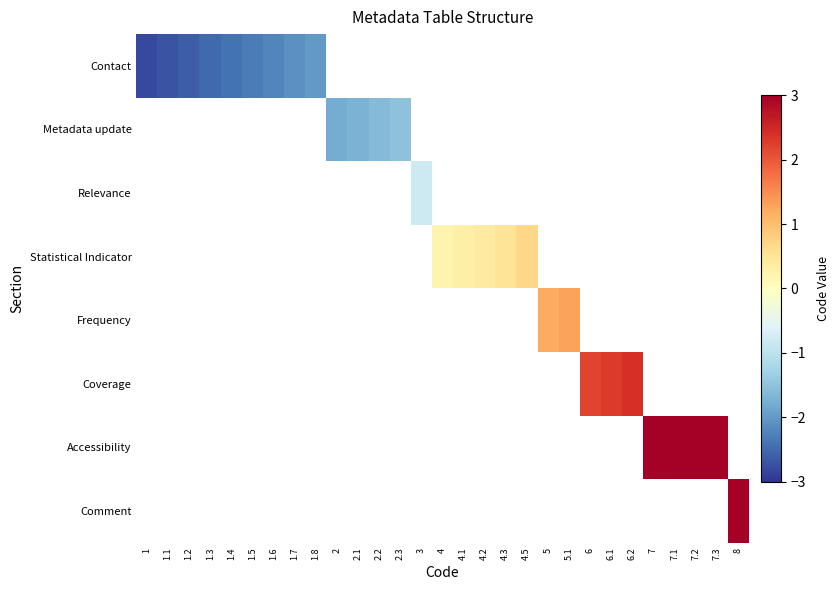

At which category does the chart reach its minimum across all series?

1